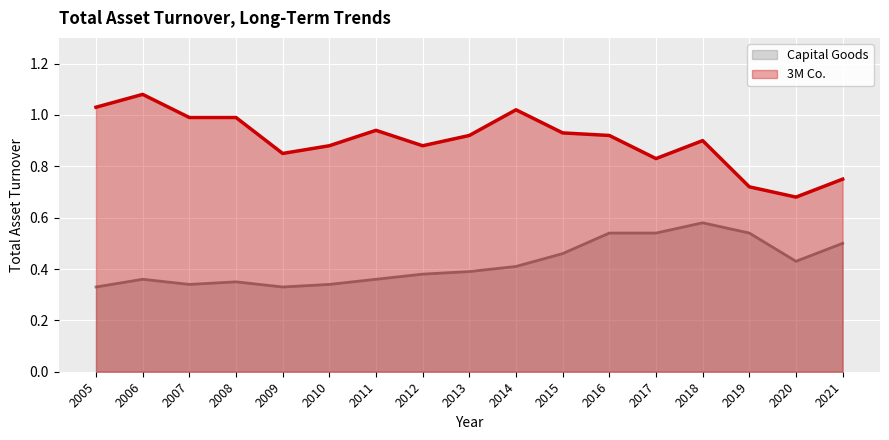

What is the difference between the highest and lowest values at 2021?

0.2